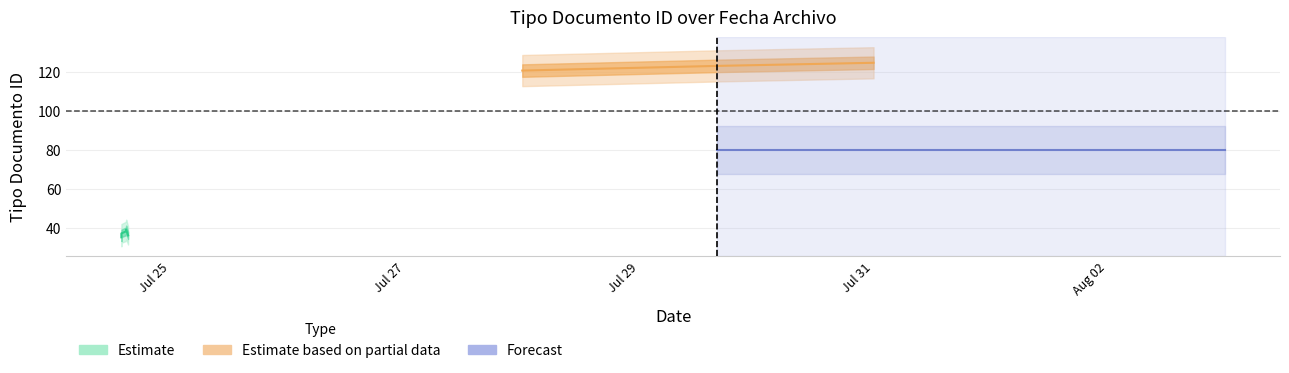

What is the greatest value displayed?

123